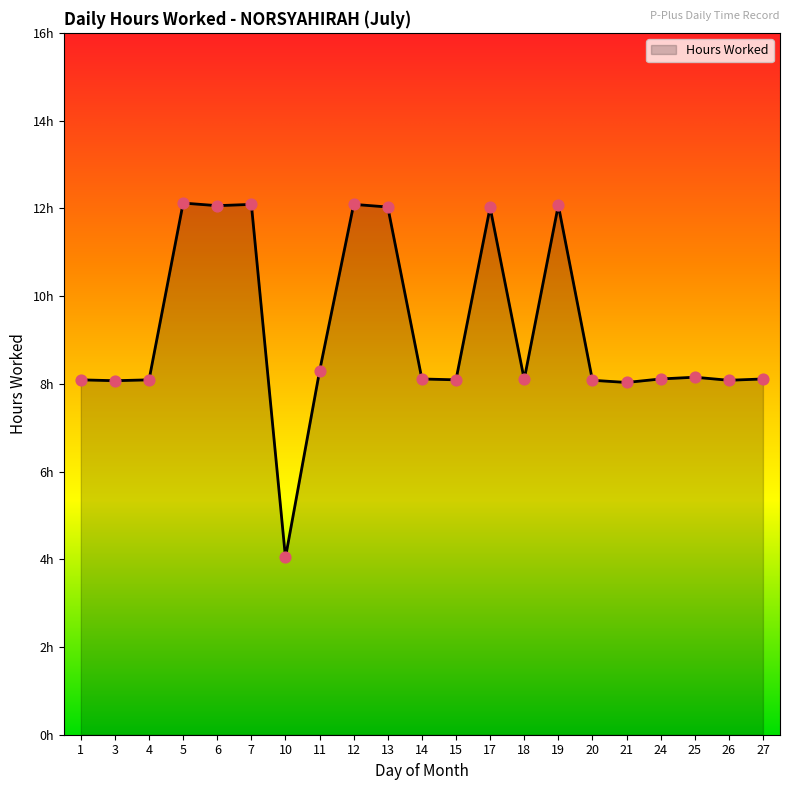

Is this an area chart (filled region under the line)?

Yes